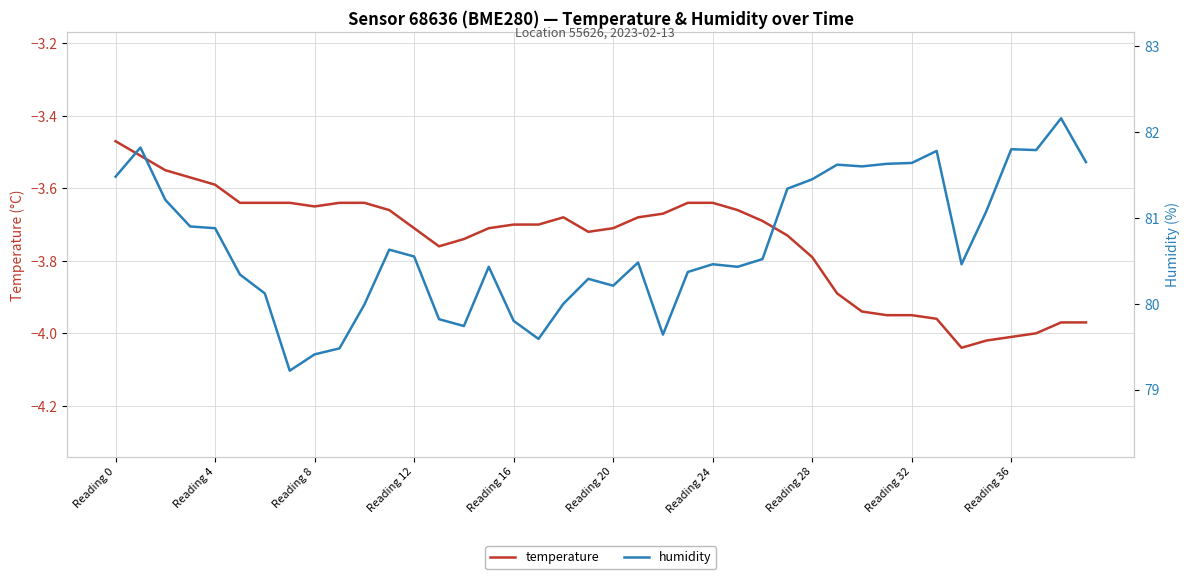

Reading left to right, extract all data points from this chart.

temperature: -3.5	-3.5	-3.5	-3.6	-3.6	-3.6	-3.6	-3.6	-3.6	-3.6	-3.6	-3.7	-3.7	-3.8	-3.7	-3.7	-3.7	-3.7	-3.7	-3.7	-3.7	-3.7	-3.7	-3.6	-3.6	-3.7	-3.7	-3.7	-3.8	-3.9	-3.9	-4.0	-4.0	-4.0	-4.0	-4.0	-4.0	-4.0	-4.0	-4.0
humidity: 81.5	81.8	81.2	80.9	80.9	80.3	80.1	79.2	79.4	79.5	80.0	80.6	80.5	79.8	79.7	80.4	79.8	79.6	80.0	80.3	80.2	80.5	79.6	80.4	80.5	80.4	80.5	81.3	81.5	81.6	81.6	81.6	81.6	81.8	80.5	81.1	81.8	81.8	82.2	81.7